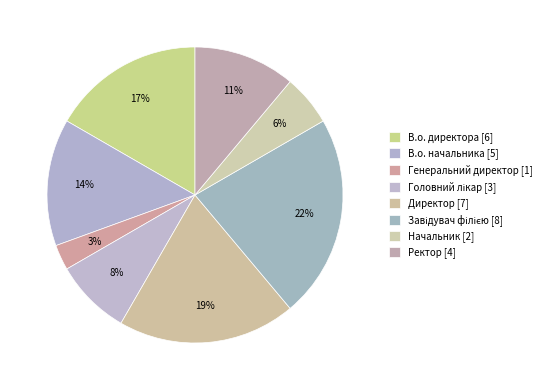

What is the ratio of the value at Генеральний директор to the value at Начальник?

0.5